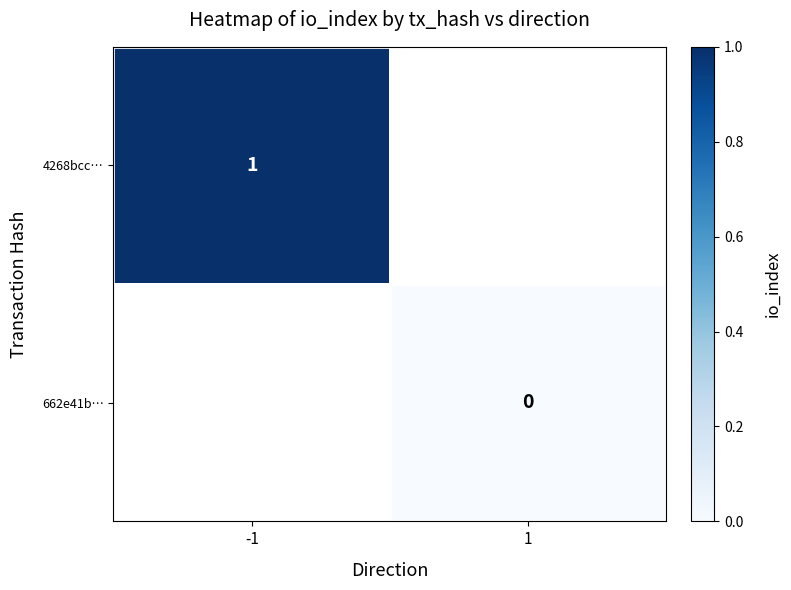

At how many categories does at least one series exceed 0?

1